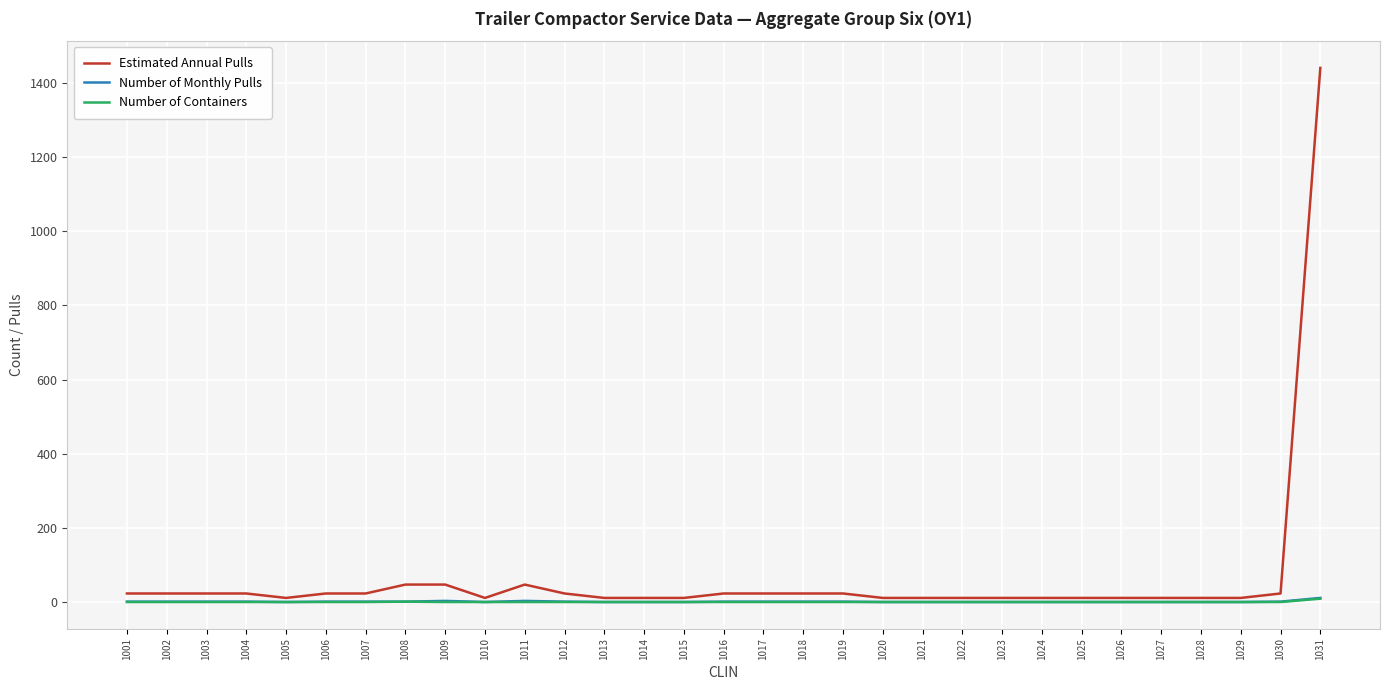

At how many categories does at least one series exceed 1246?

1